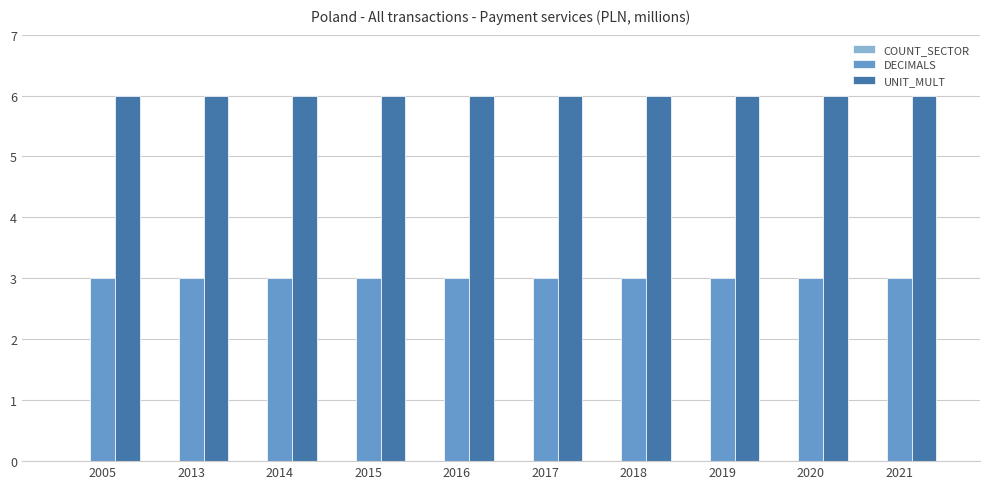

What is the smallest value displayed?

3